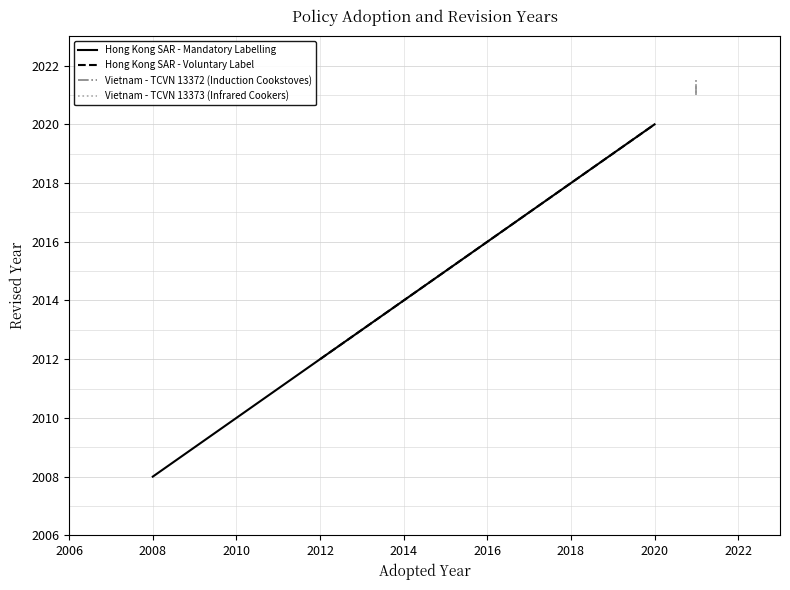

What is the sum of all Revised values?

4040